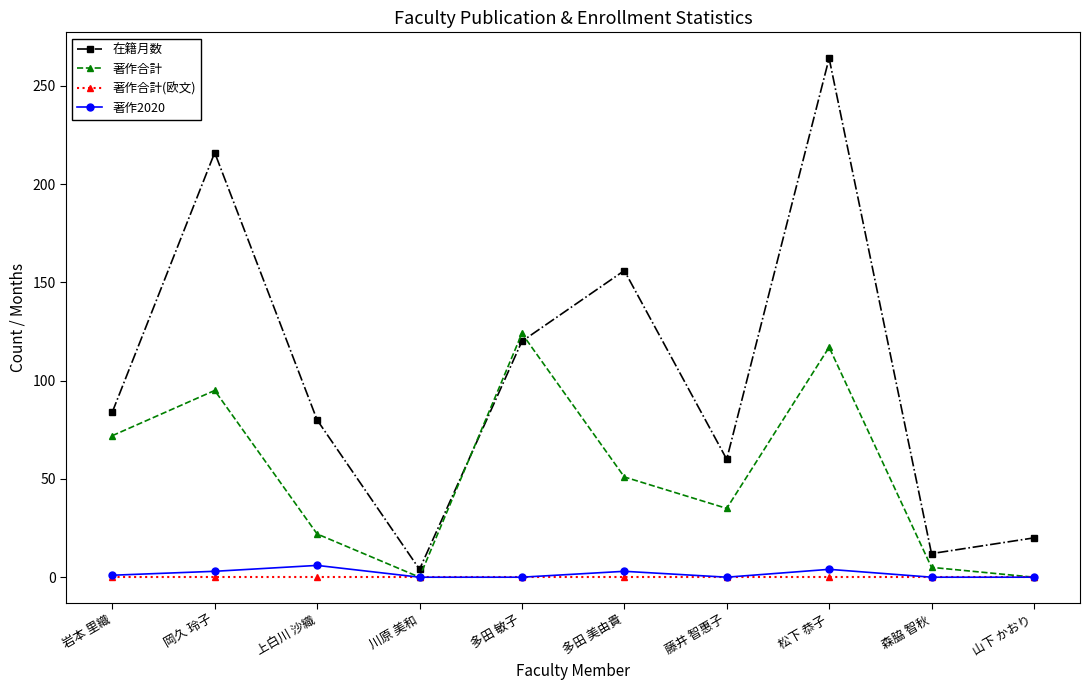

Is the value of 著作合計(欧文) at 山下 かおり greater than the value of 在籍月数 at 山下 かおり?

No